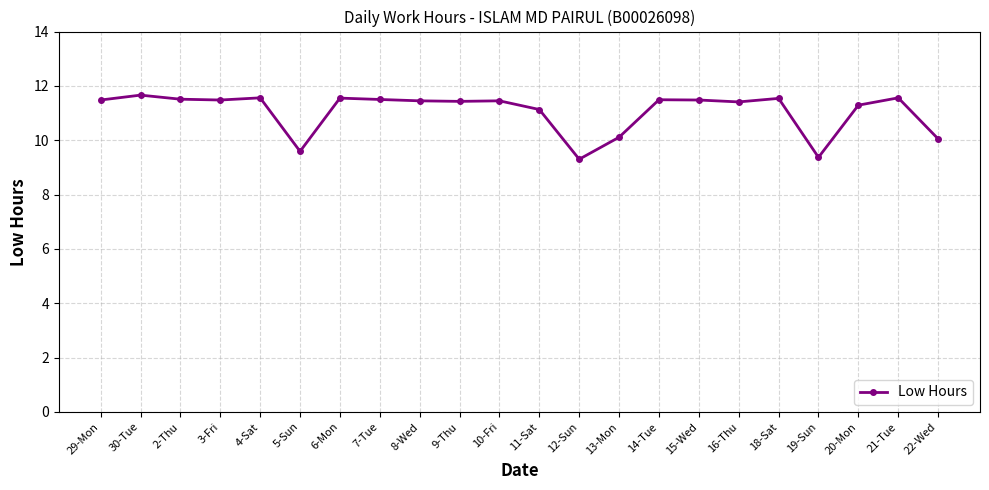

Where is the first local maximum?

30-Tue